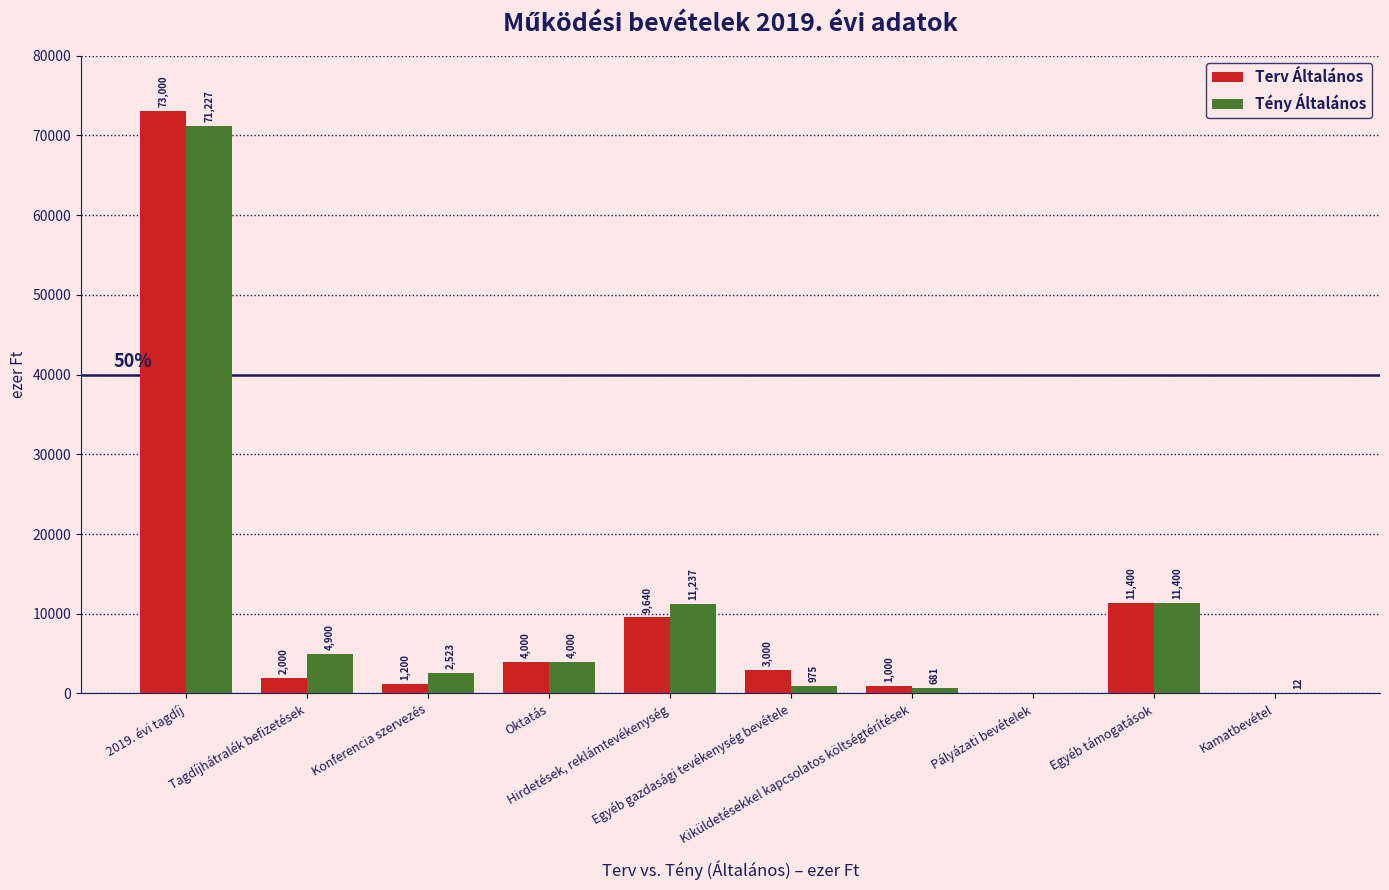

What is the greatest value displayed?

73000